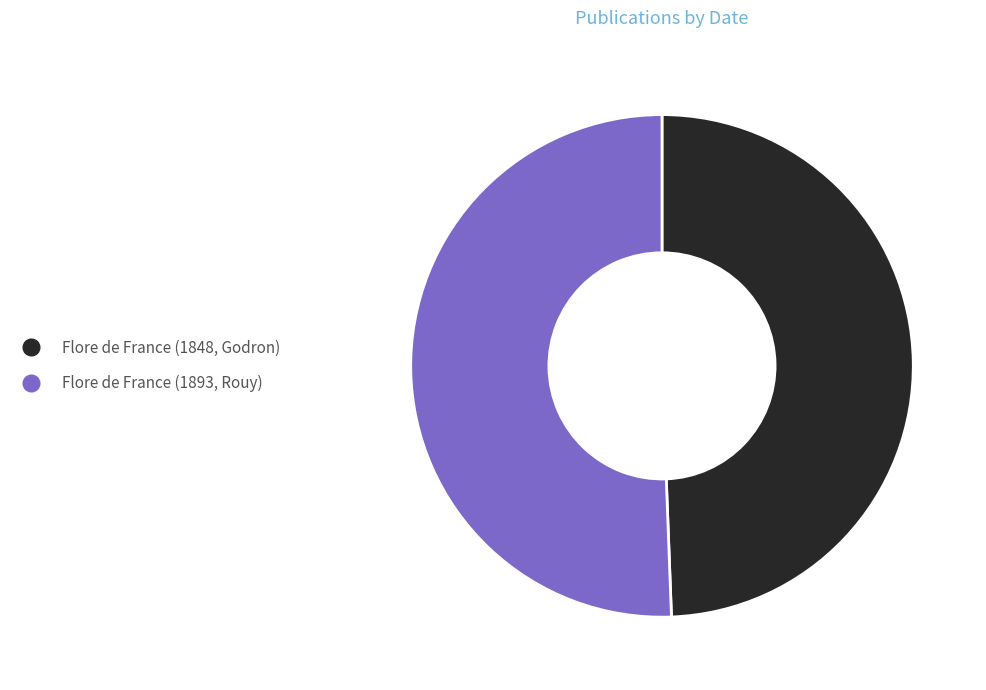

What is the largest slice in the pie chart?

Flore de France (1893, Rouy)